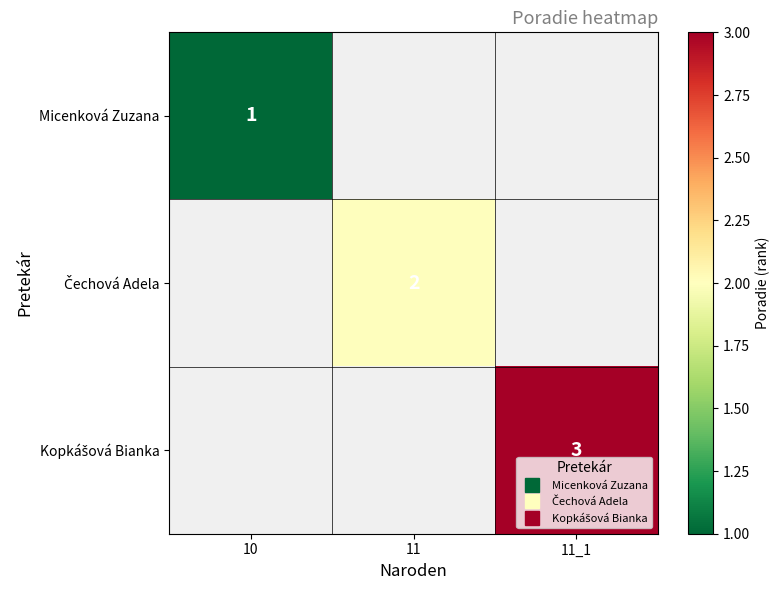

Between 10 and 11_1, which is larger?

11_1